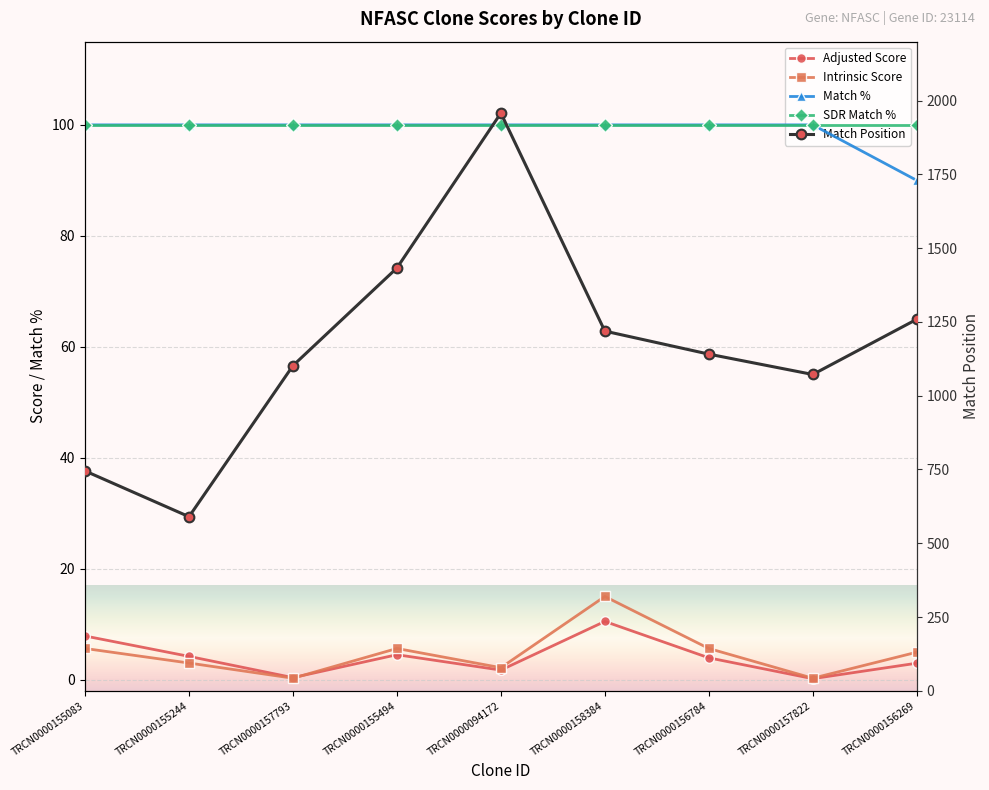

Rank the categories by Match Position value from highest to lowest.

TRCN0000094172, TRCN0000155494, TRCN0000156269, TRCN0000158384, TRCN0000156784, TRCN0000157793, TRCN0000157822, TRCN0000155083, TRCN0000155244